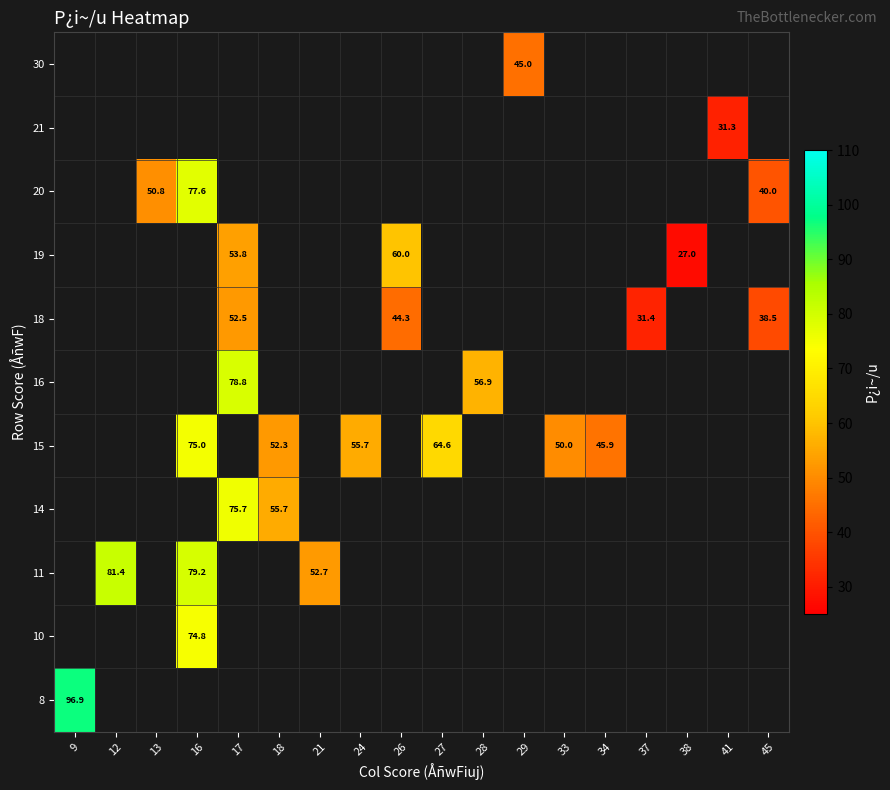

Where is 8 nearest to the value 96?

9